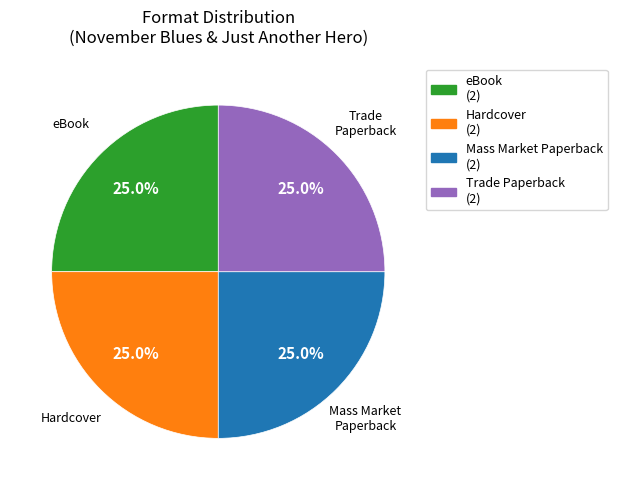

To the nearest percent, what is the combined percentage of Hardcover and eBook?

50%